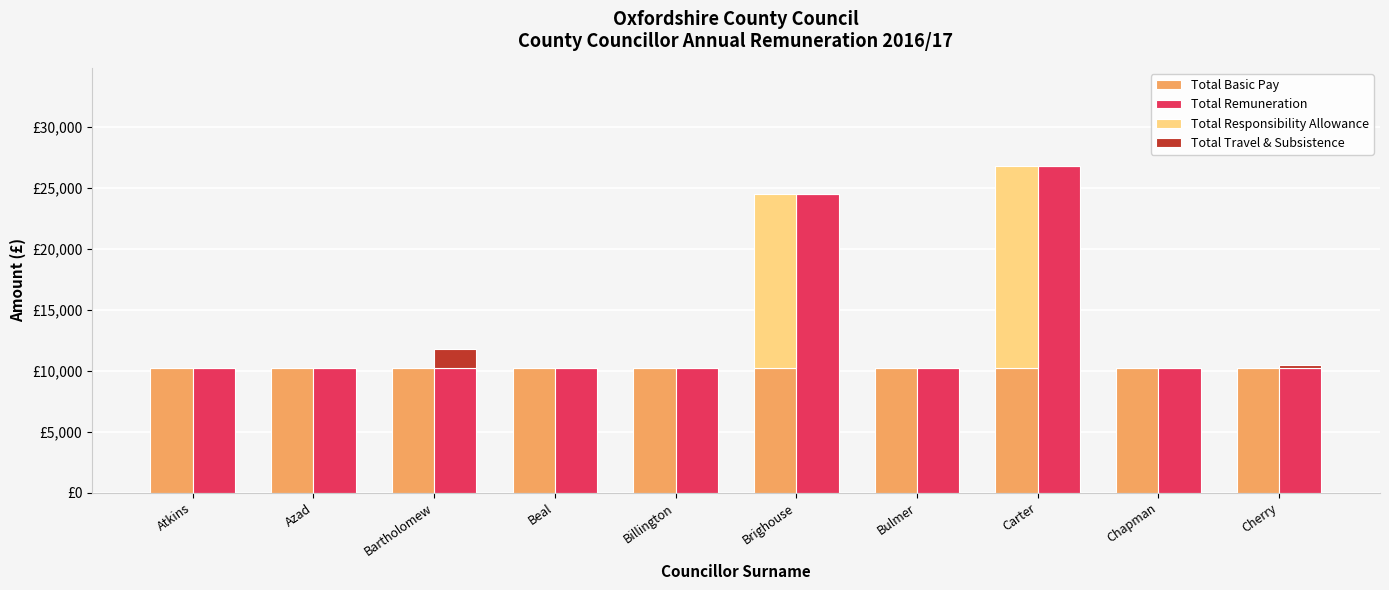

Which series has the widest spread of values?

Total Remuneration